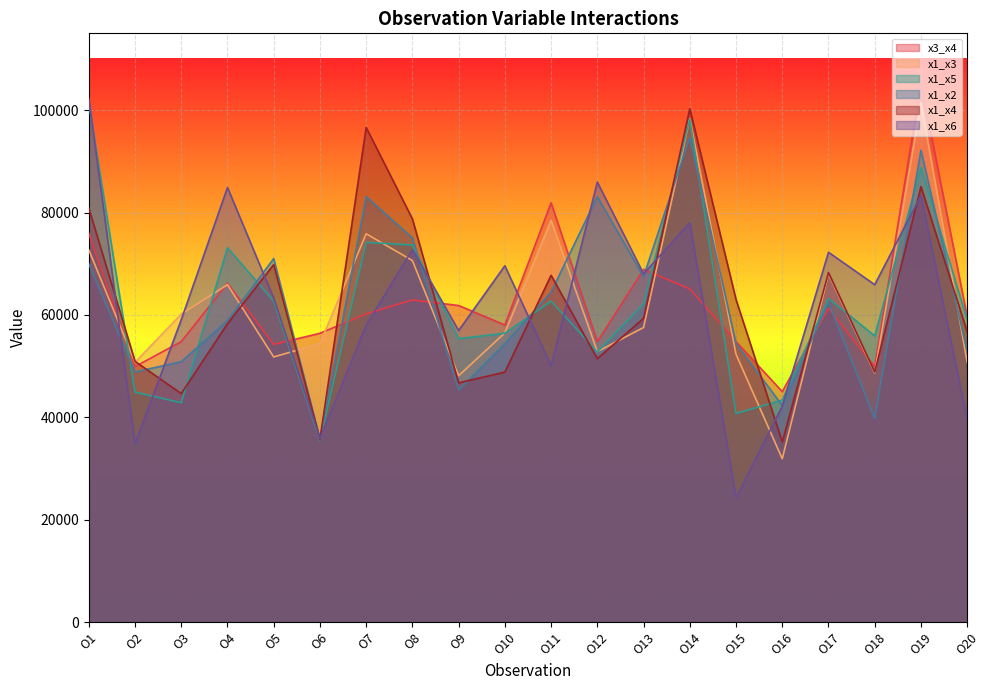

What is the difference between the x1_x4 values at O15 and O4?

4725.5